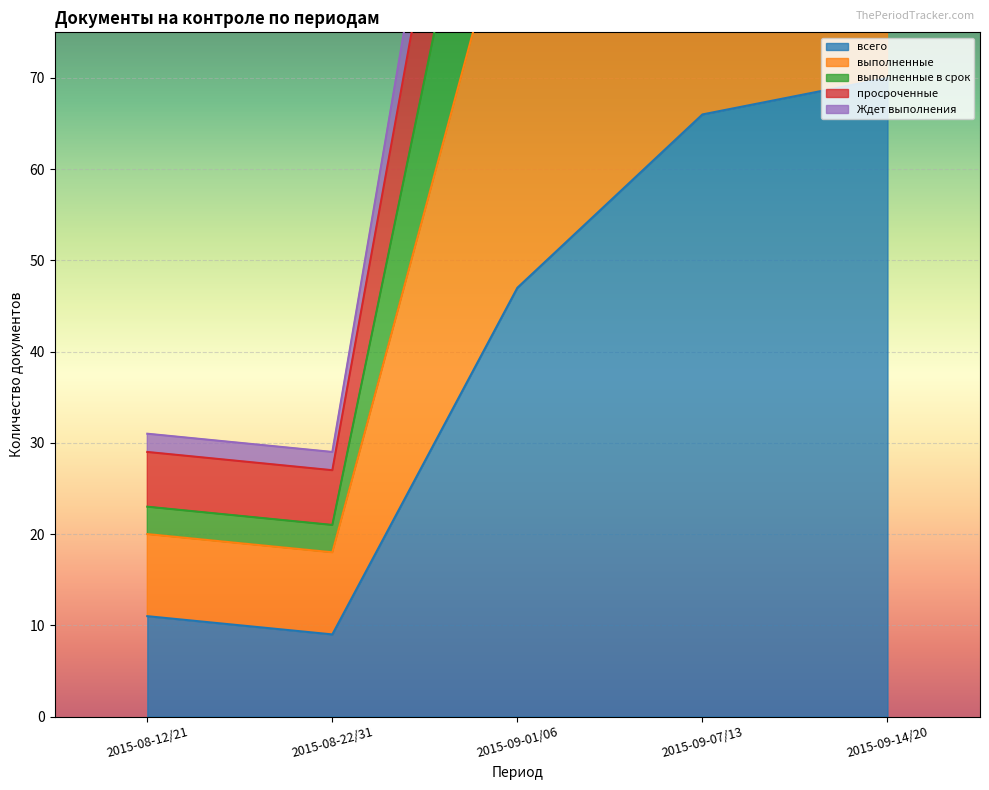

True or false: всего has a value of 113 at 2015-09-07/13.

False